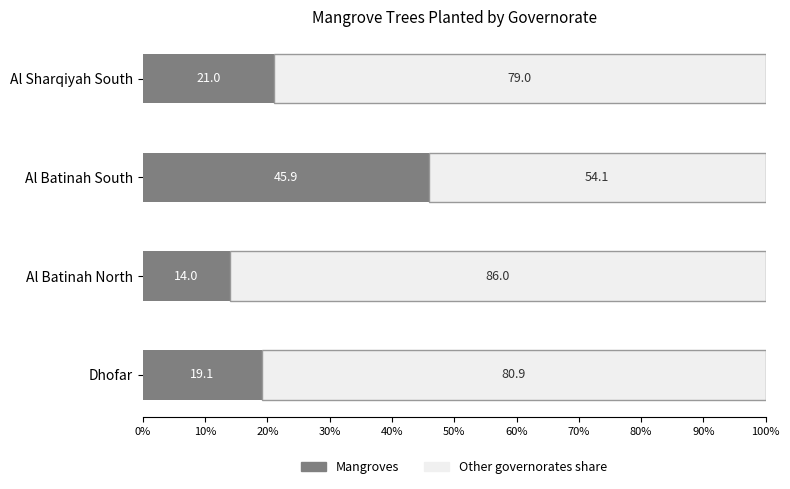

What is the total value across all series at Al Sharqiyah South?

100.0